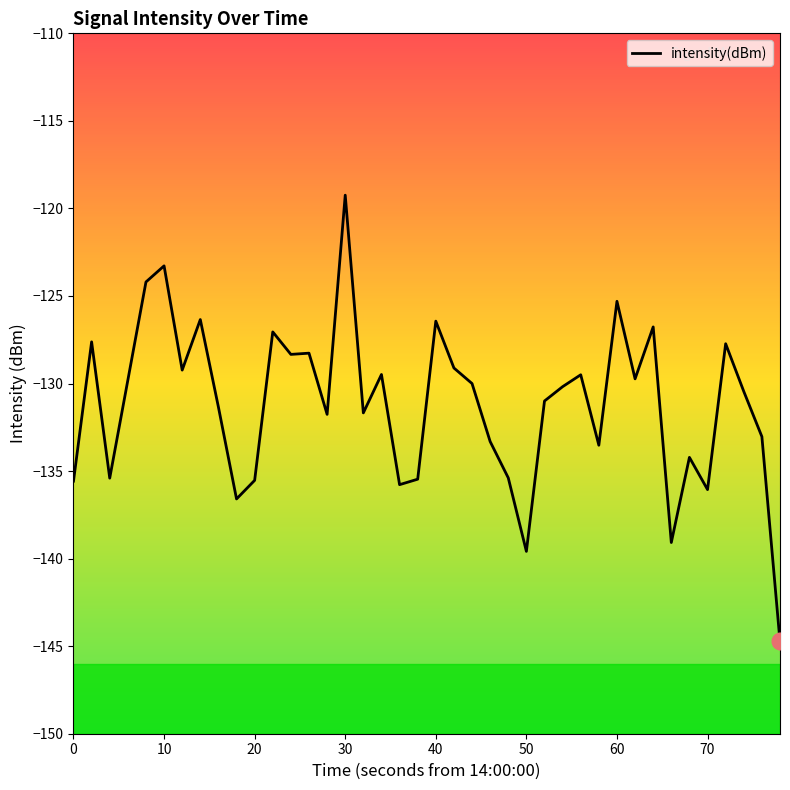

What is the difference between the maximum and minimum values?

25.5